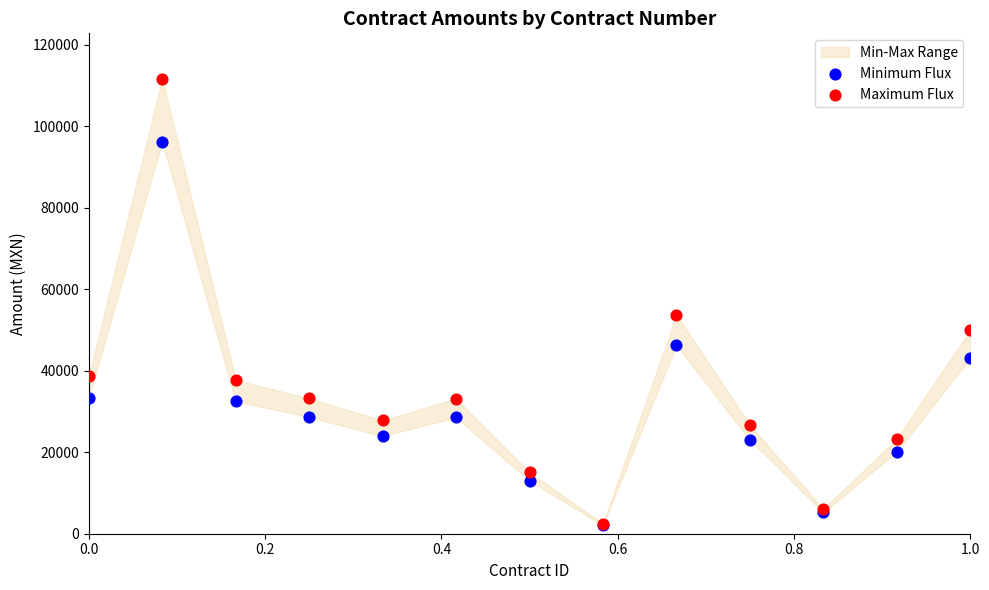

In the Maximum Flux series, what Y value is closest to 57032?

53673.2